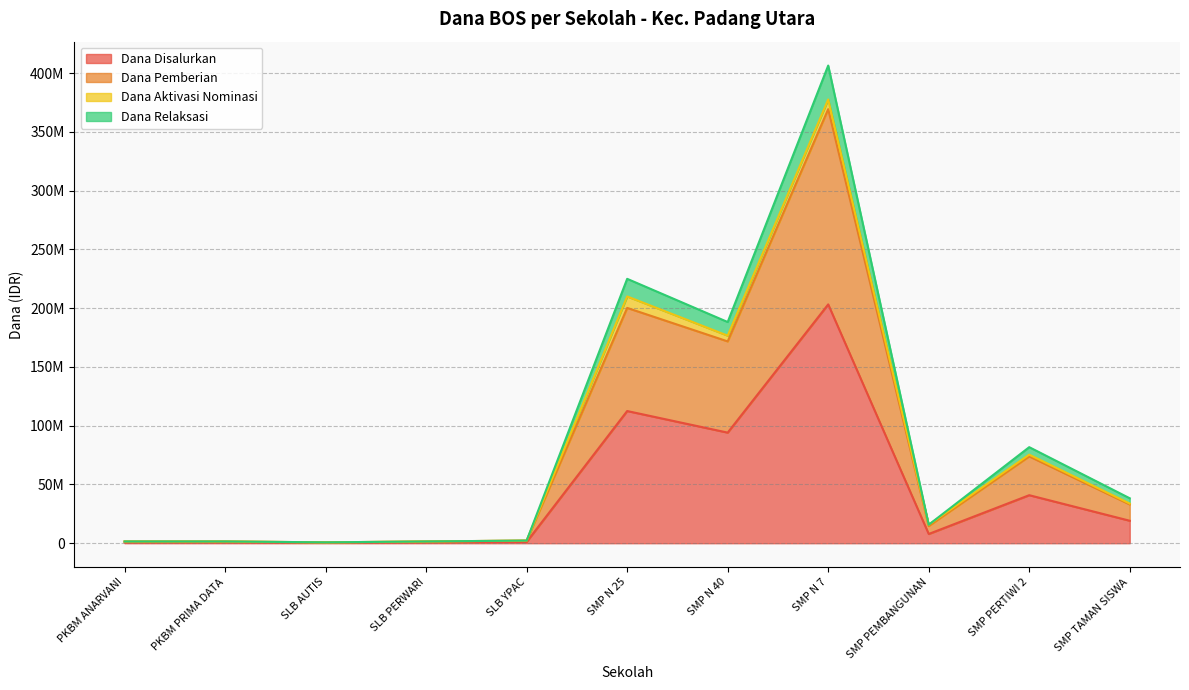

True or false: Dana Relaksasi and Dana Pemberian intersect in this chart.

False